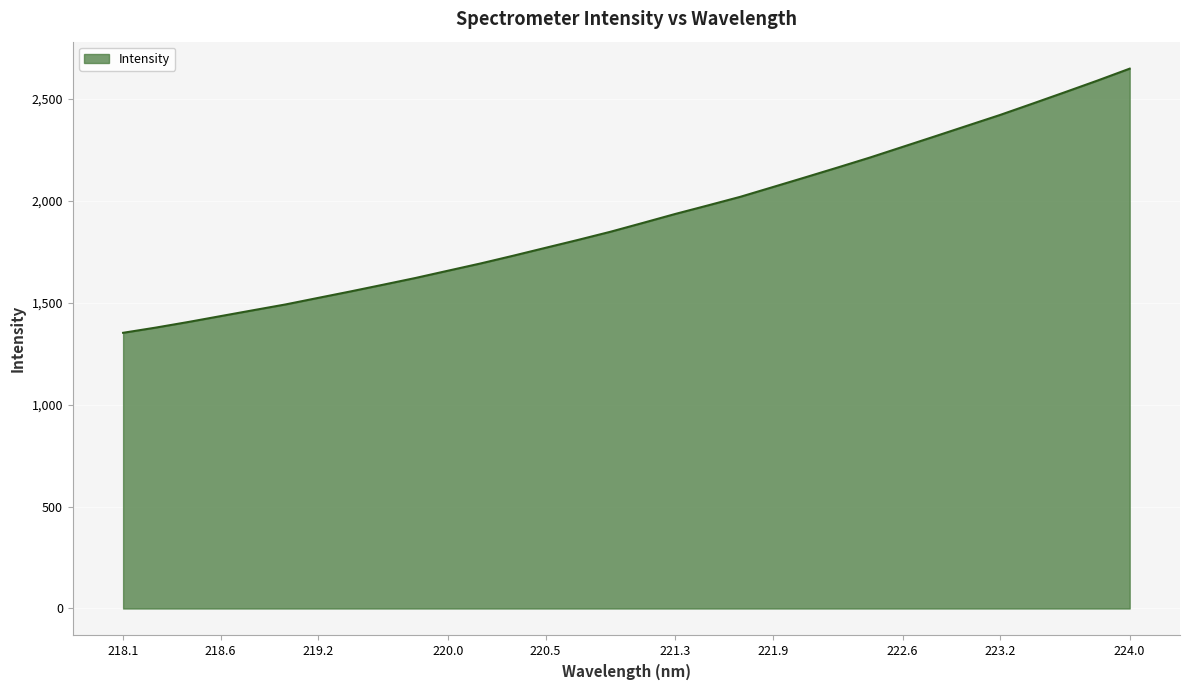

What is the difference between the maximum and minimum values?

1295.9